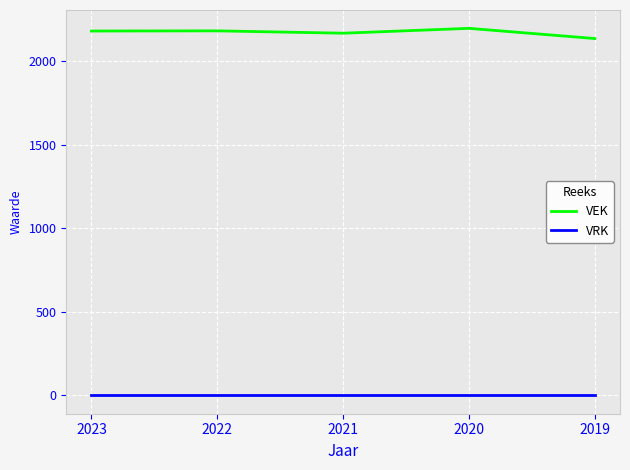

What is the maximum value shown in the chart?

2196